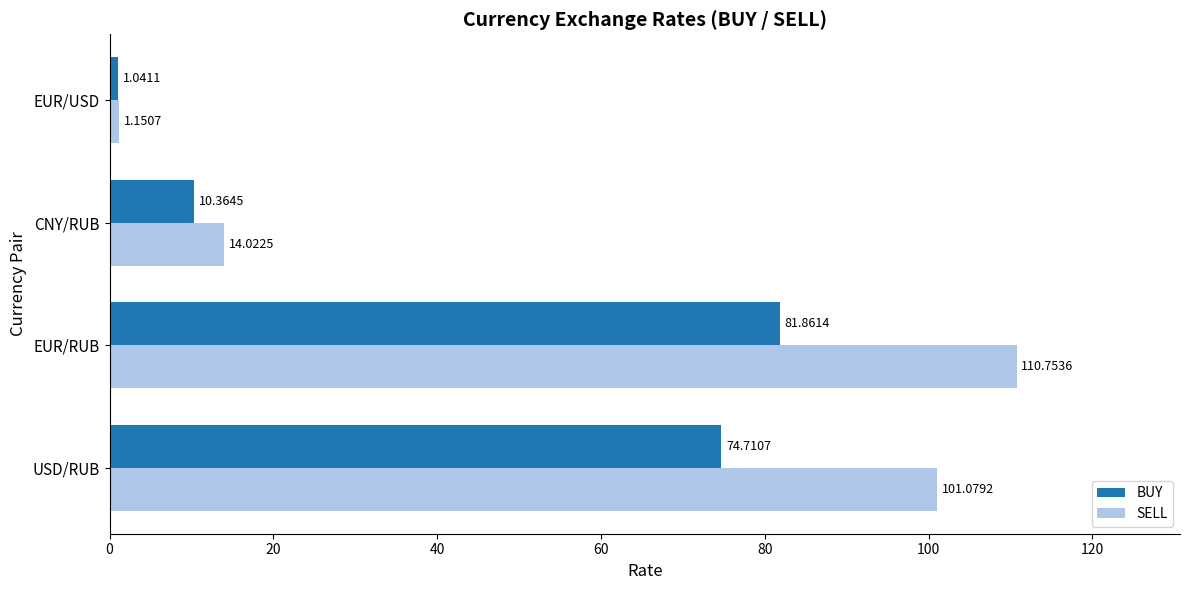

Between EUR/RUB and EUR/USD, which series saw the biggest shift?

SELL